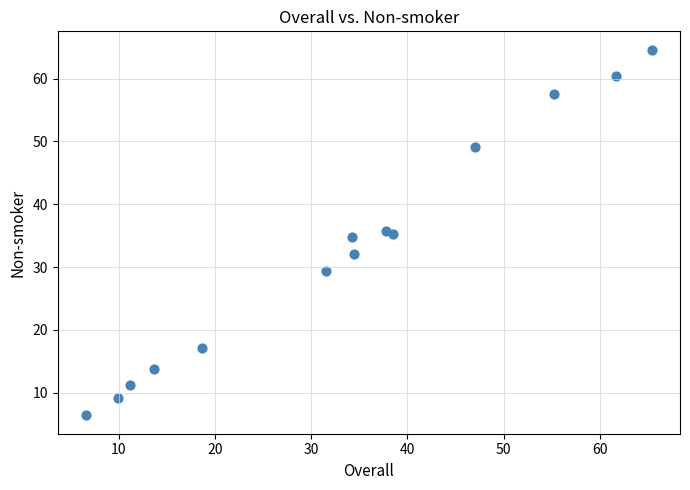

What is the range of Y values (max minus min)?

58.2